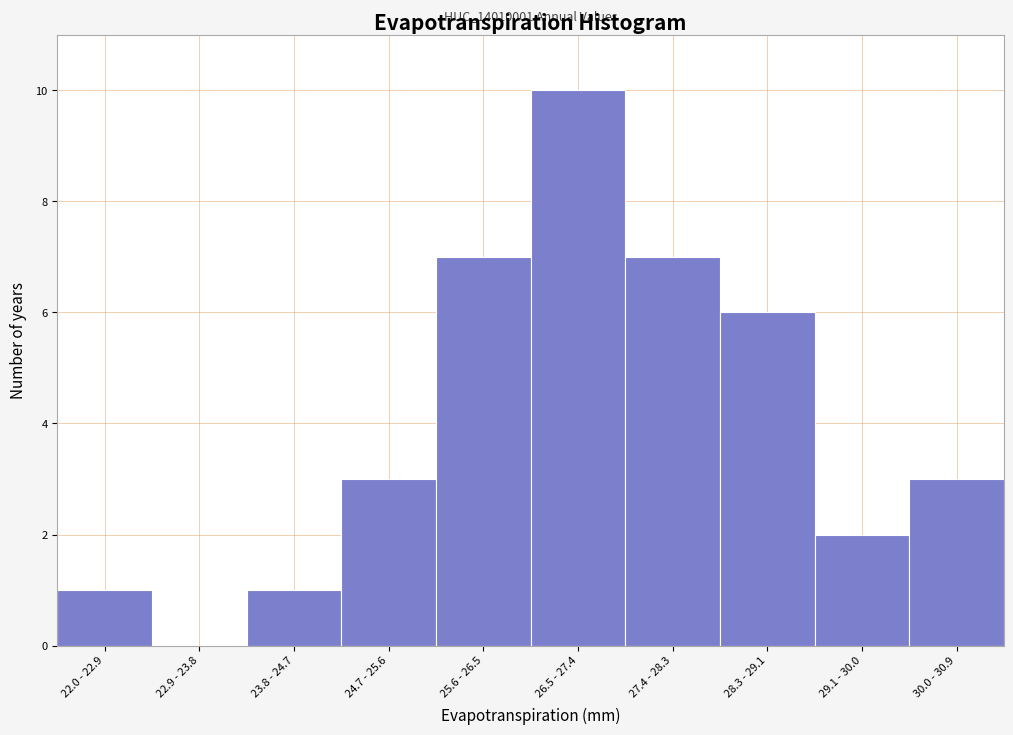

Reading right to left, what are all the values shown in this chart?

30.0 - 30.9=3	29.1 - 30.0=2	28.3 - 29.1=6	27.4 - 28.3=7	26.5 - 27.4=10	25.6 - 26.5=7	24.7 - 25.6=3	23.8 - 24.7=1	22.9 - 23.8=0	22.0 - 22.9=1